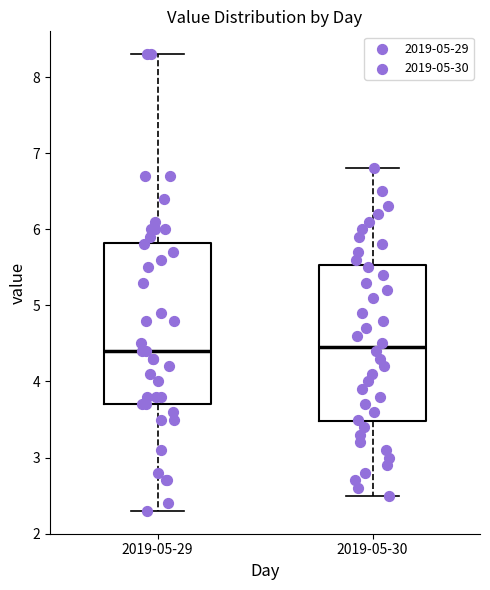

Reading left to right, read every box against the y-axis: the position of its median line, the range the box covers, and the ends of its whiskers. The values are not printed on the chart, so give them approximately, as read against the axis.

2019-05-29: median 4.4, box 3.7 to 5.8, whiskers 2.3 to 8.3
2019-05-30: median 4.5, box 3.5 to 5.5, whiskers 2.5 to 6.8